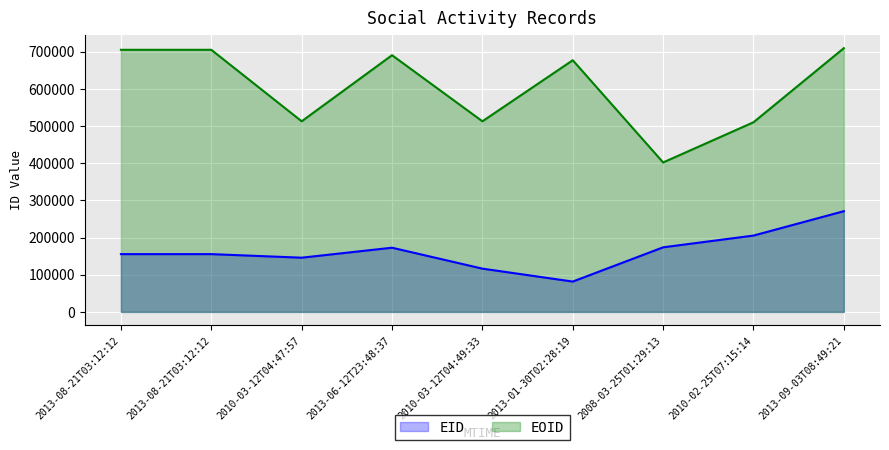

What is the difference between the maximum and second lowest values in the EID series?

154558